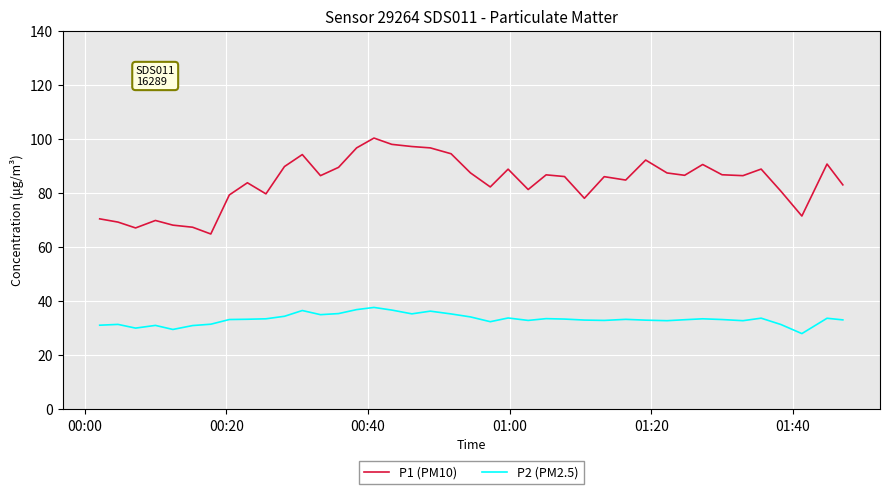

List the series in order of their peak value, lowest first.

P2 (PM2.5), P1 (PM10)